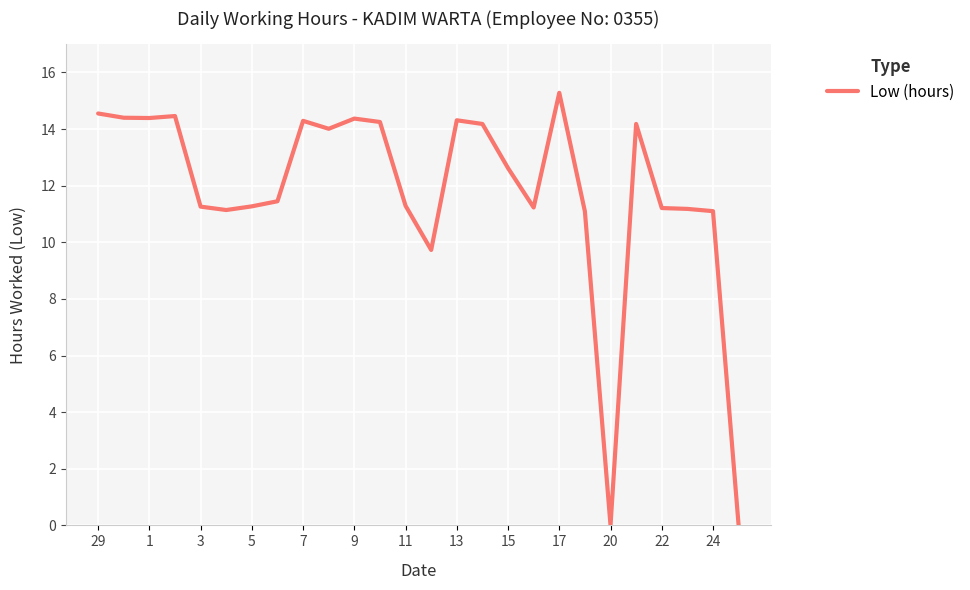

What is the maximum value shown in the chart?

15.3